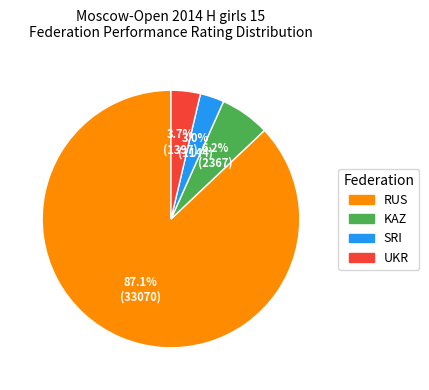

What percentage is the SRI slice, to the nearest percent?

3%